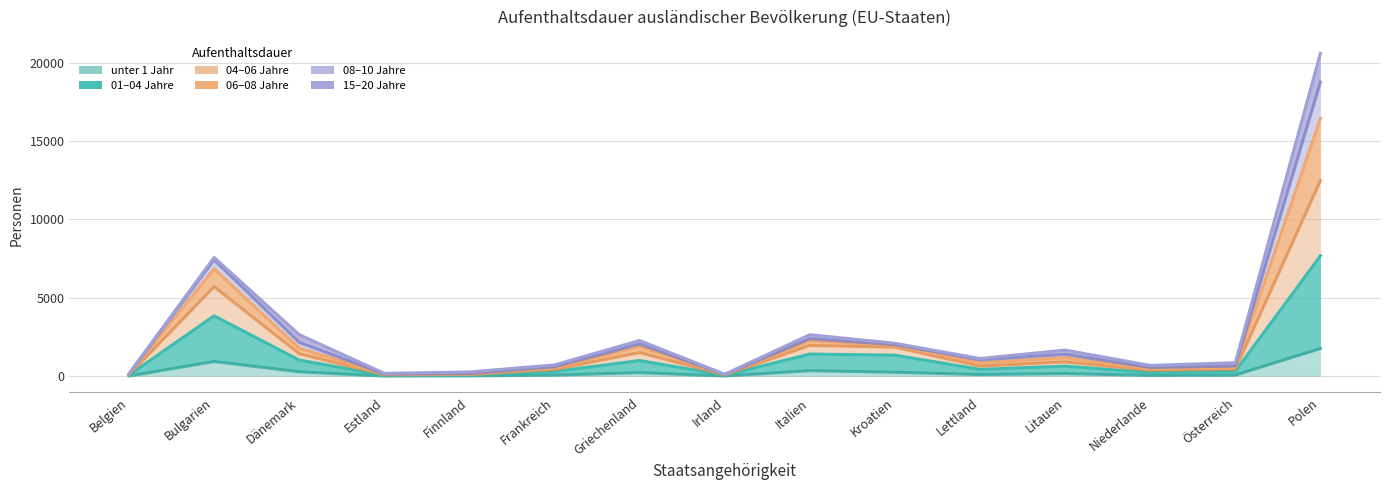

At which label does 01 - 04 first exceed 440?

Bulgarien